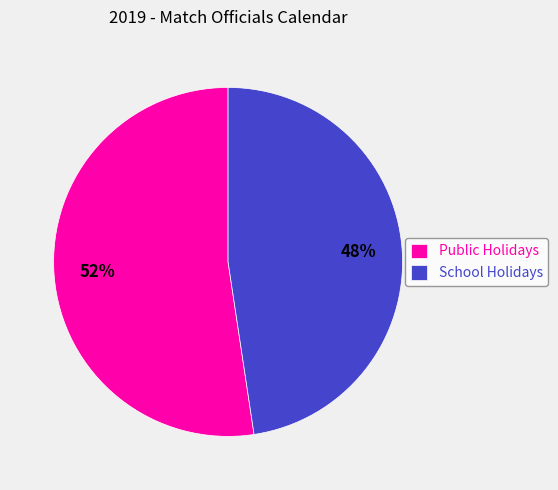

Does Public Holidays represent more than half of the total?

Yes